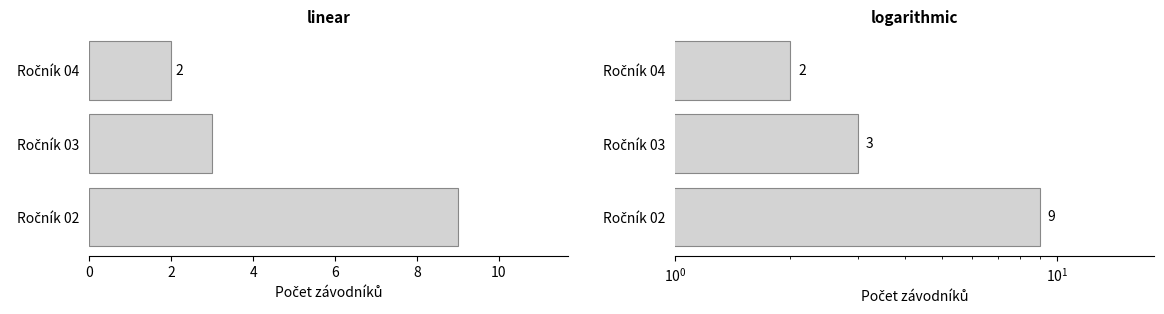

How many values are between 2 and 9?

3